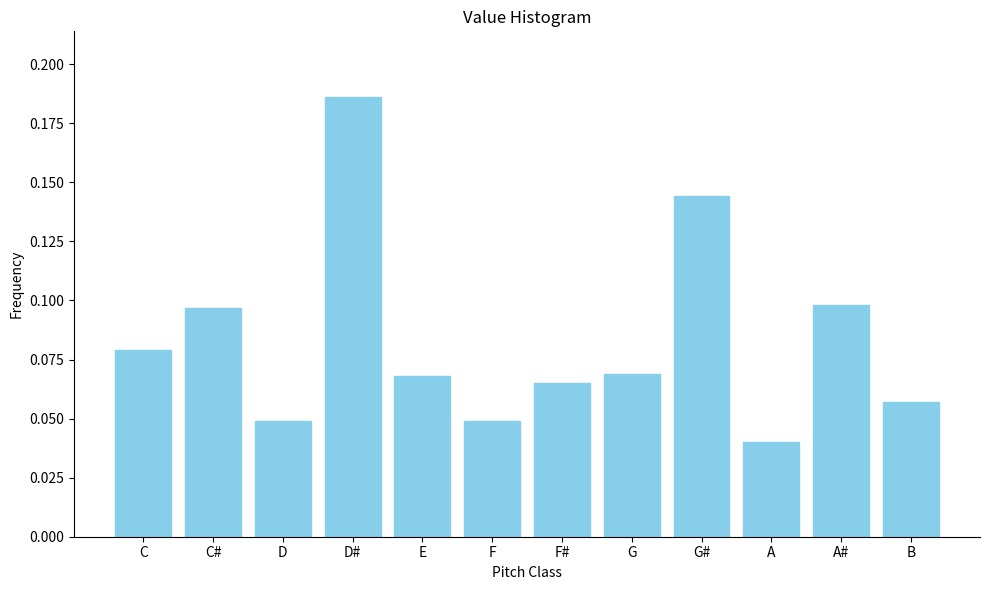

Is it true that the value at G is 0.0?

False